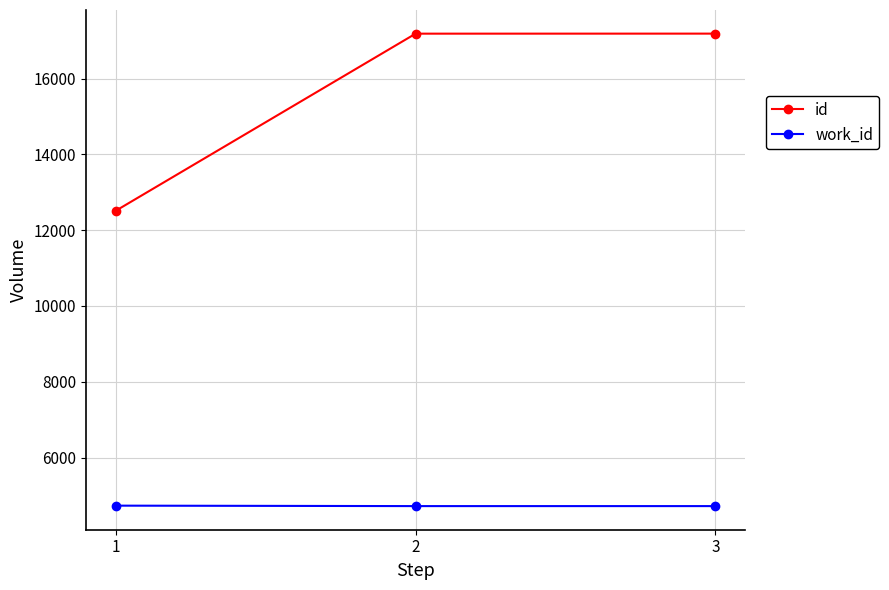

True or false: work_id has a value of 4730 at 1.

True